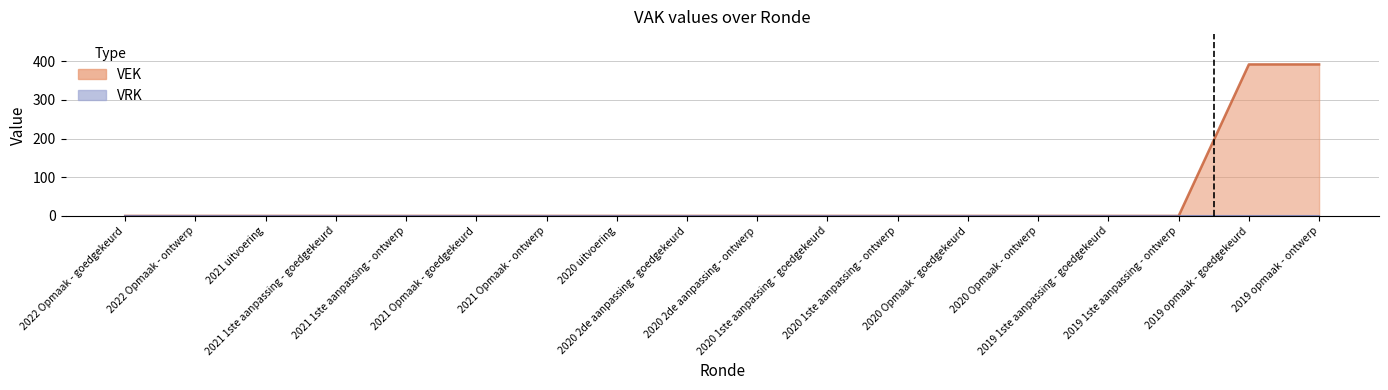

True or false: the data has more than 2 interior local peaks.

False